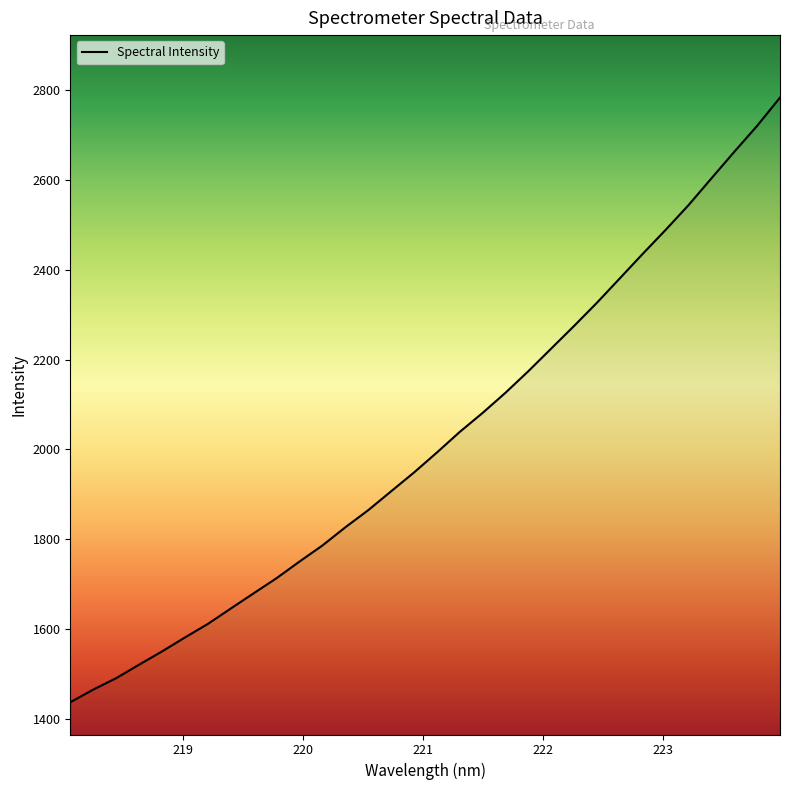

What is the difference between the maximum and minimum values?

1347.3